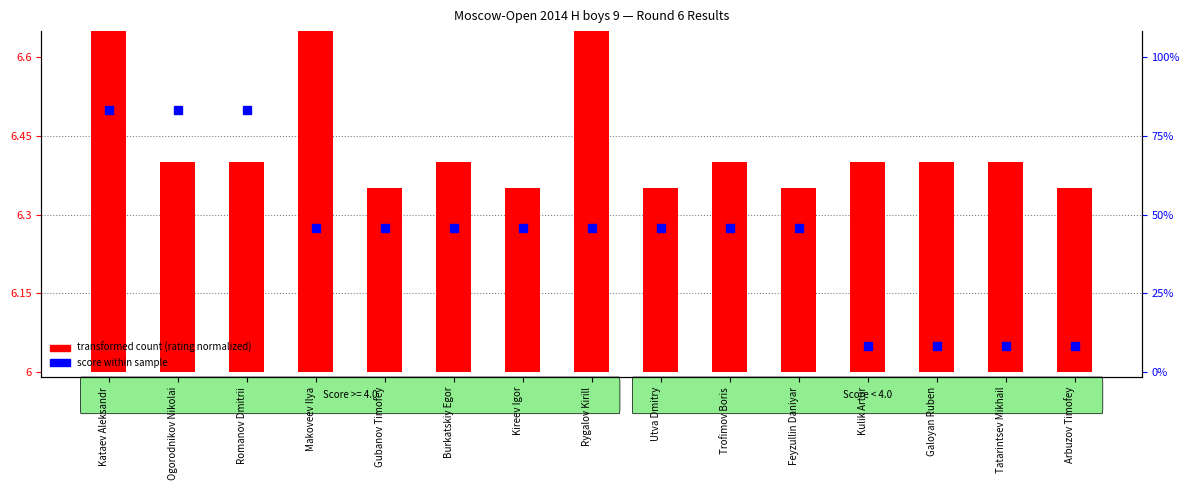

At which category does the chart reach its peak across all series?

Makoveev Ilya